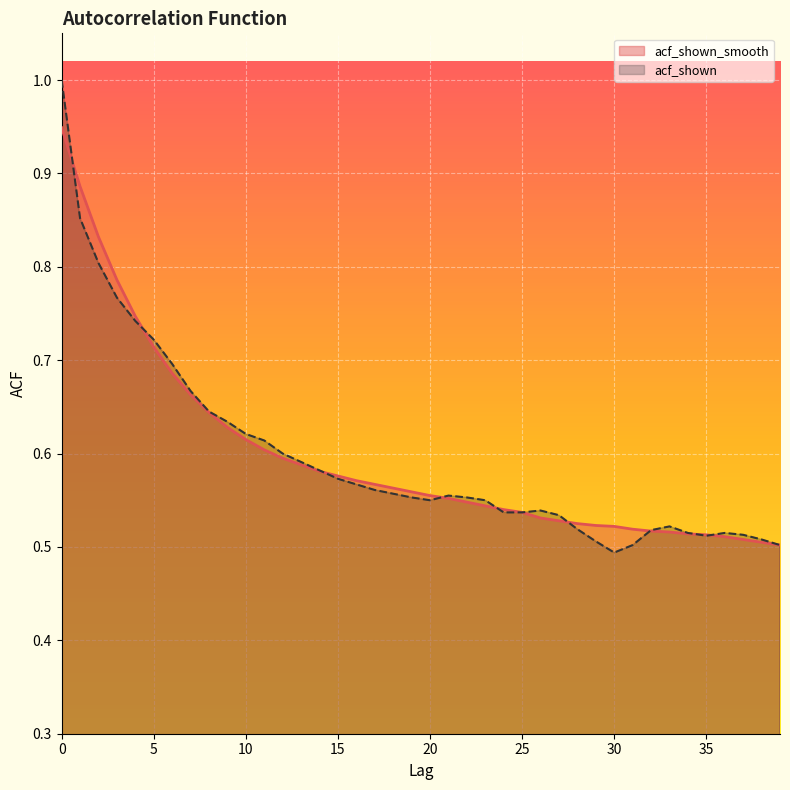

Between which two adjacent categories do acf_shown and acf_shown_smooth first intersect?

0 and 1